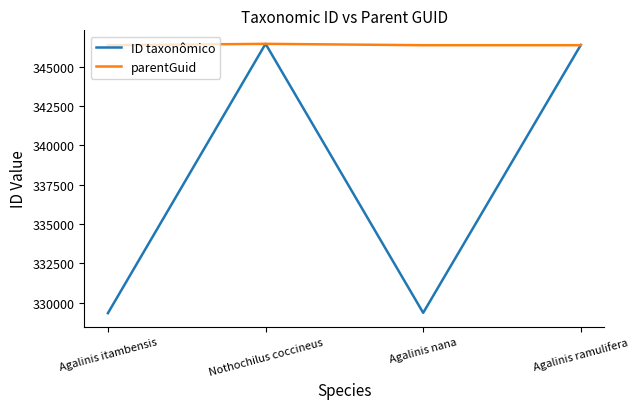

The ID taxonômico series shows 329341 at Agalinis itambensis. True or false?

True